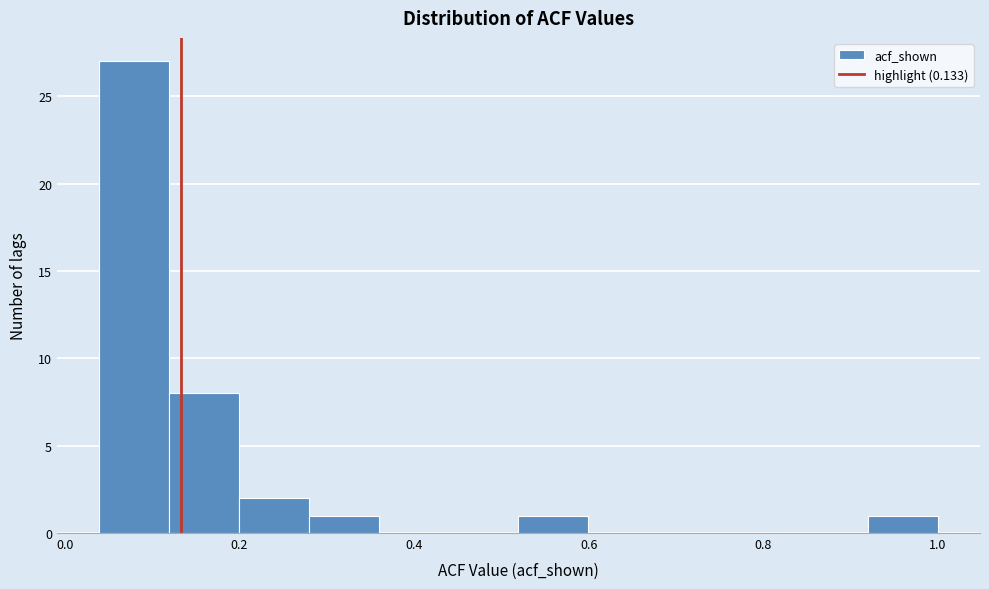

Which range on the x-axis has the tallest bar?

0.04 to 0.12